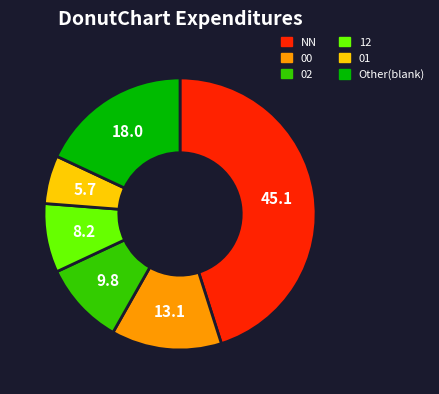

How many slices are in this pie chart?

6